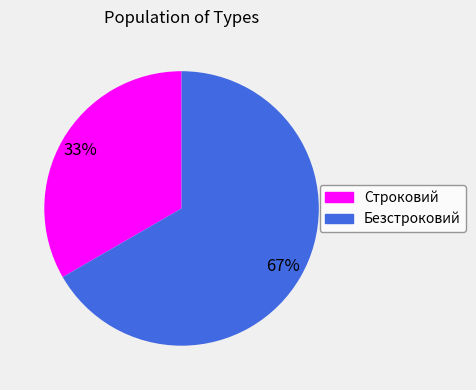

Between Безстроковий and Строковий, which is larger?

Безстроковий